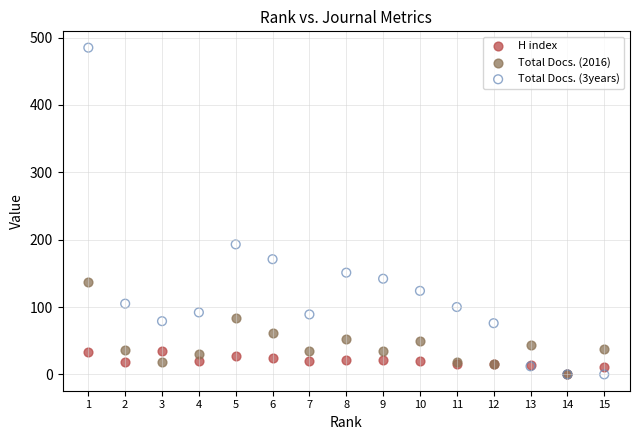

Across all series, what Y value is closest to 242?

193